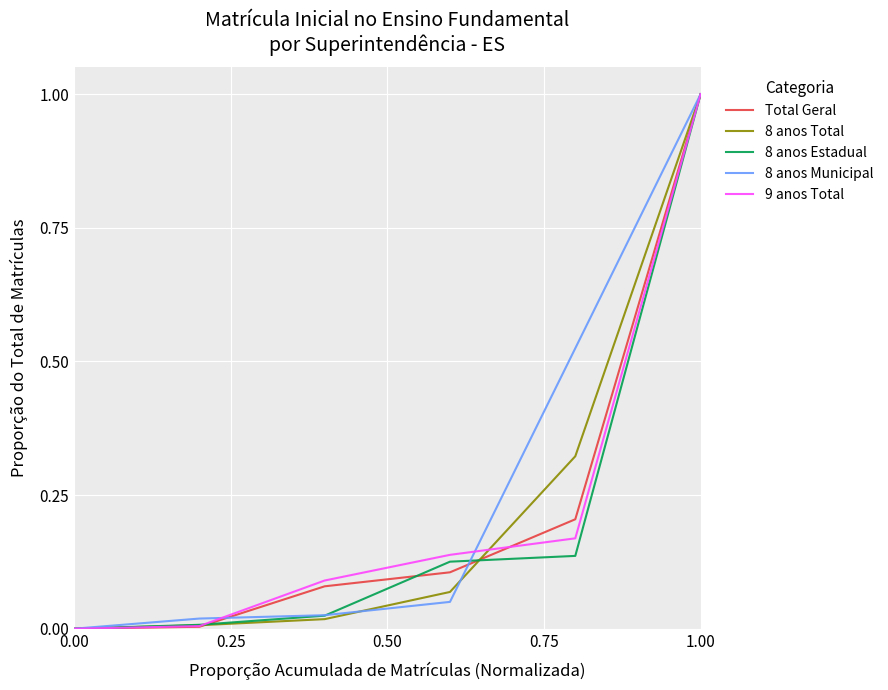

True or false: 8 anos Municipal has more than 2 interior local peaks.

False